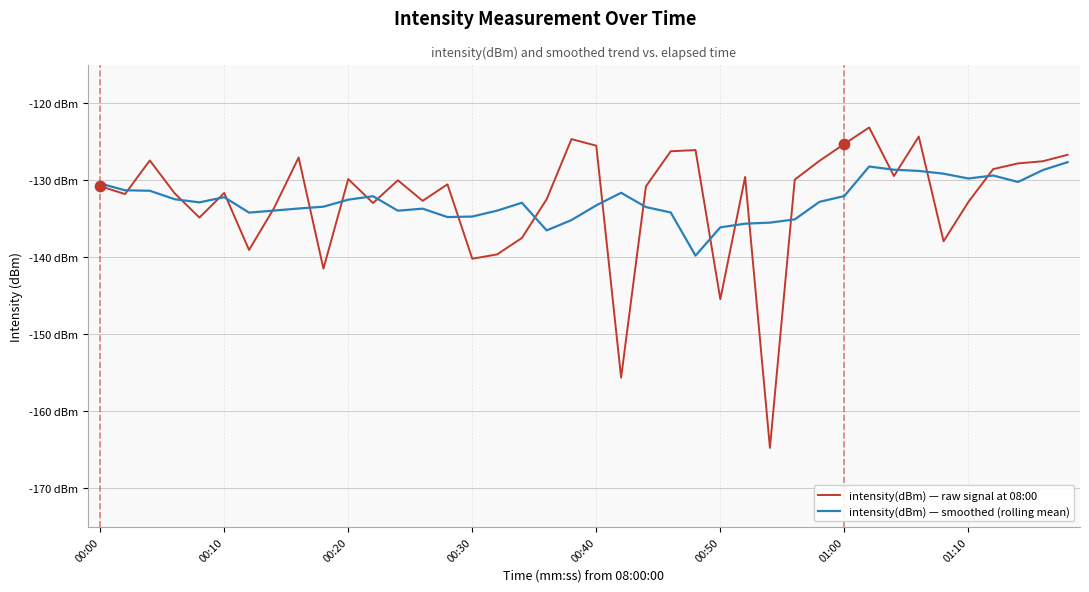

What are all the series names shown in the legend?

intensity(dBm) — raw signal at 08:00, intensity(dBm) — smoothed (rolling mean)